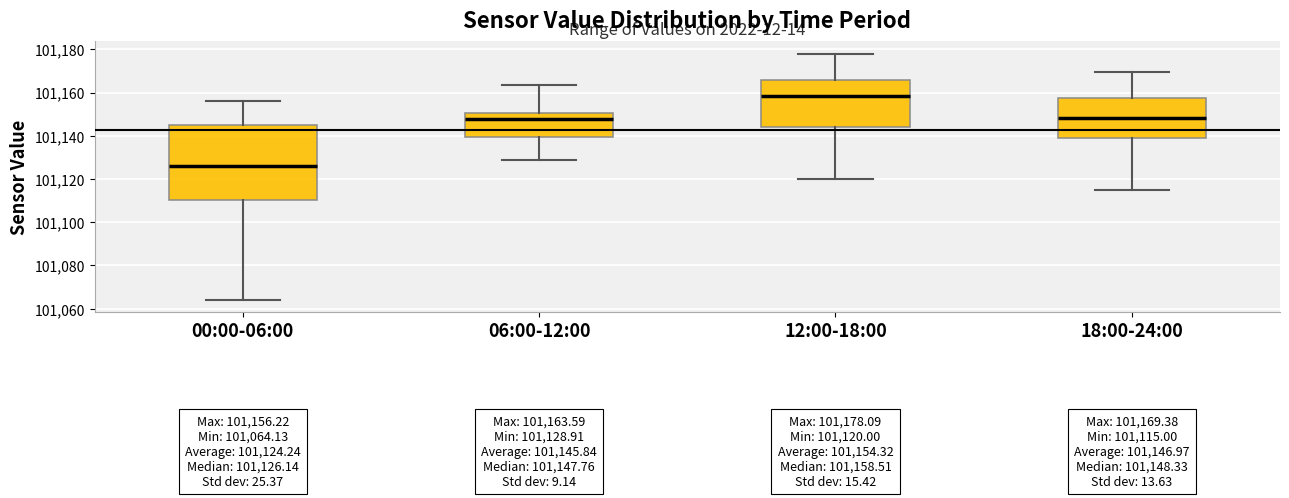

Which box's median line is the lowest?

00:00-06:00